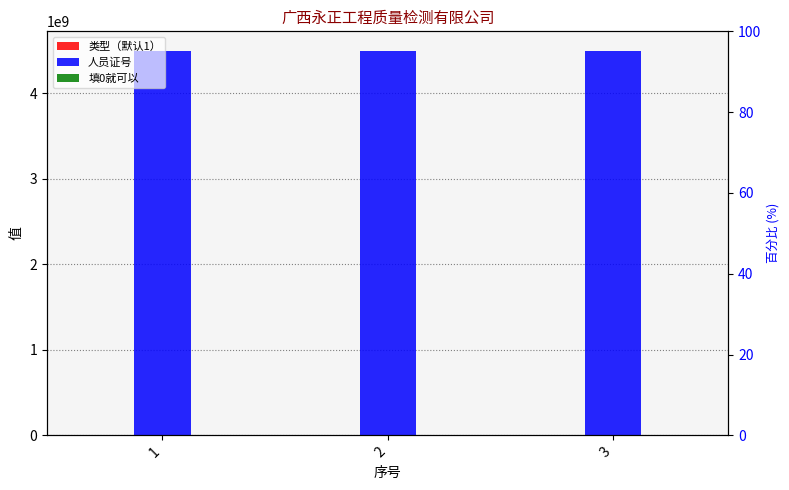

List the series in order of their peak value, lowest first.

填0就可以, 类型（默认1）, 人员证号